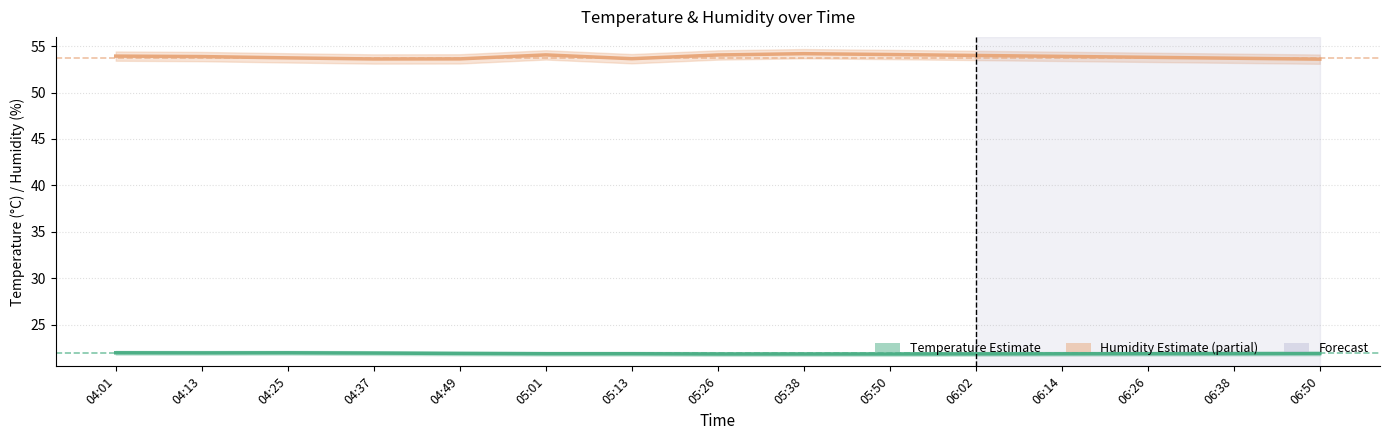

Which category has the highest value across all series?

05:38